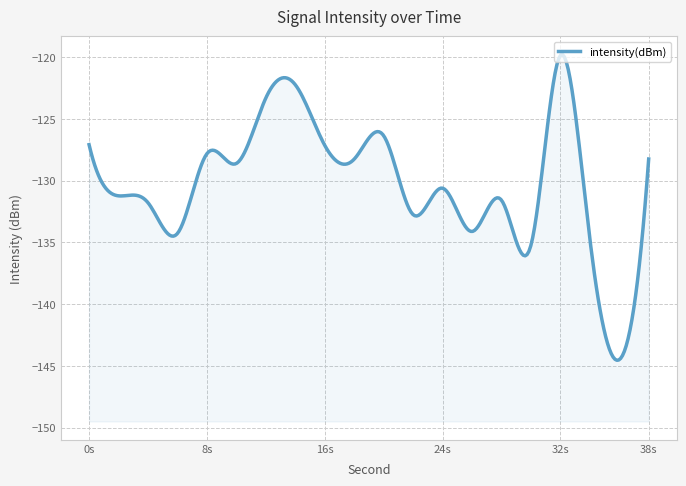

What is the value of the 2nd point from the left?

-131.2